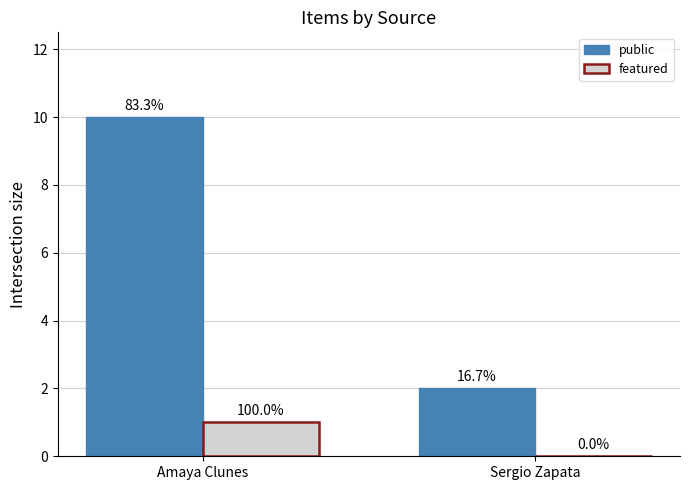

What position from the left is Amaya Clunes?

1